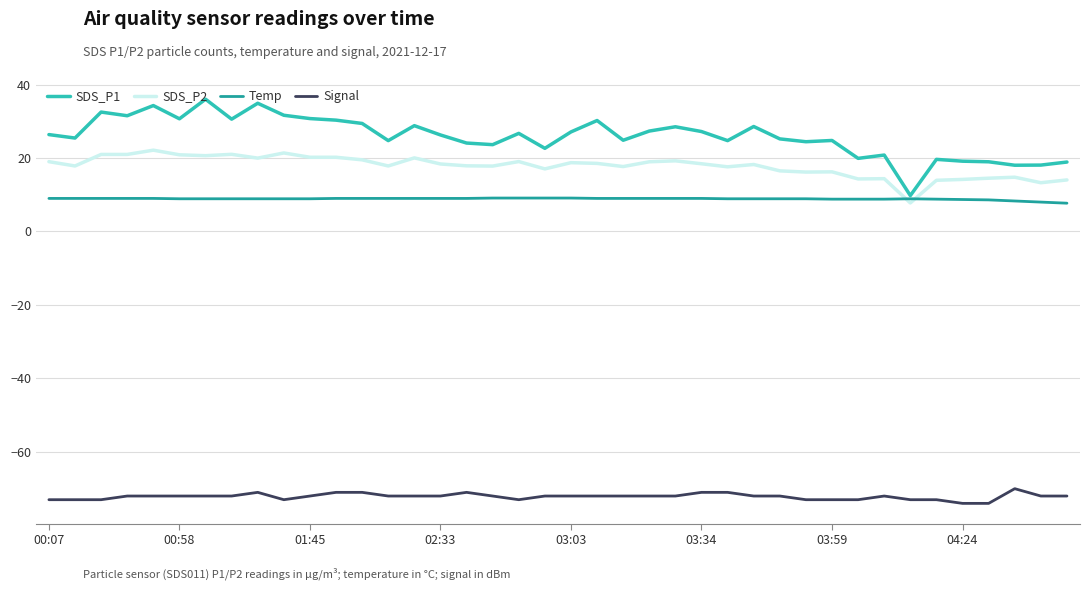

Which series has the widest spread of values?

SDS_P1